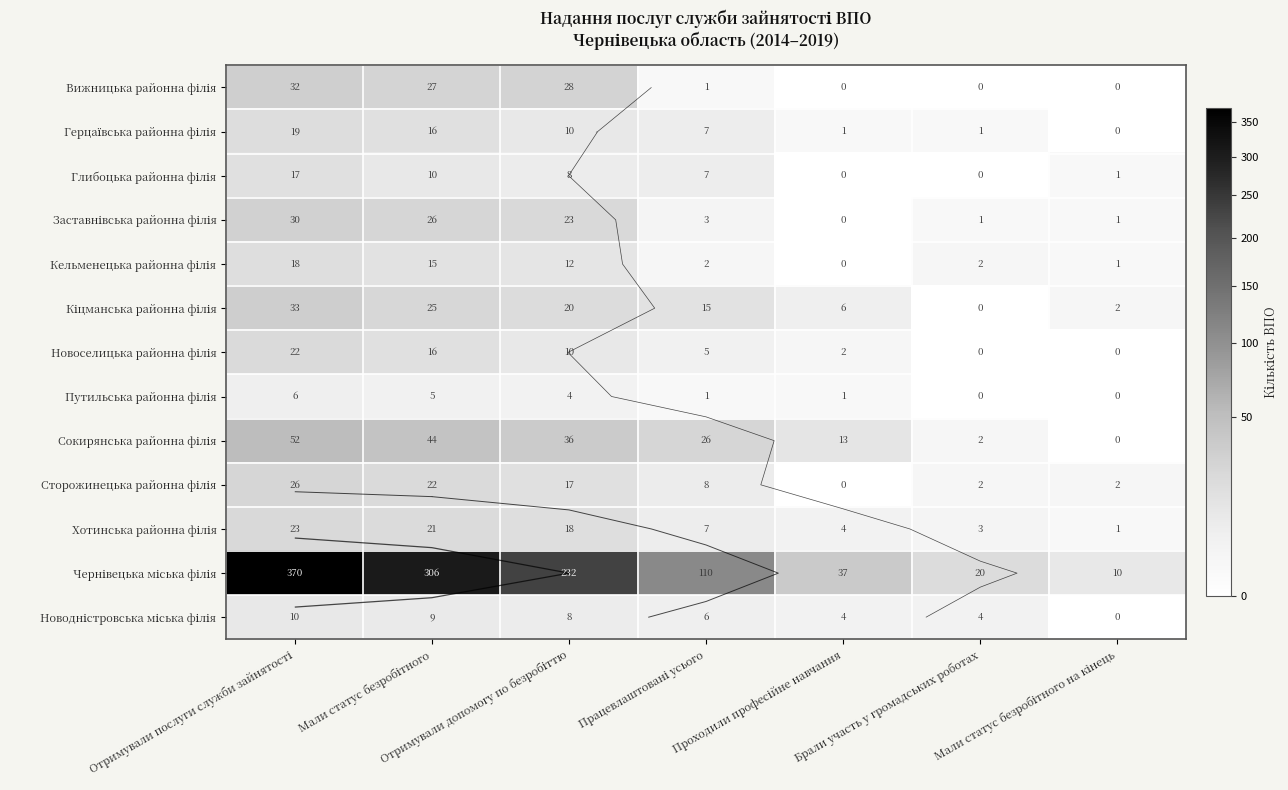

Between Отримували послуги служби зайнятості and Отримували допомогу по безробіттю, which series saw the biggest shift?

Чернівецька міська філія